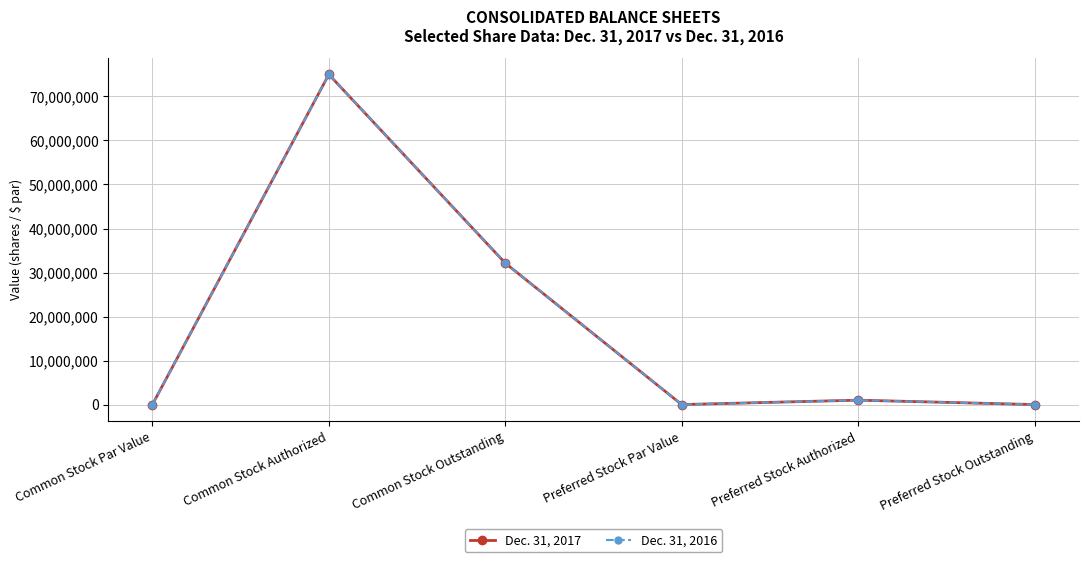

True or false: Dec. 31, 2017 and Dec. 31, 2016 intersect in this chart.

False